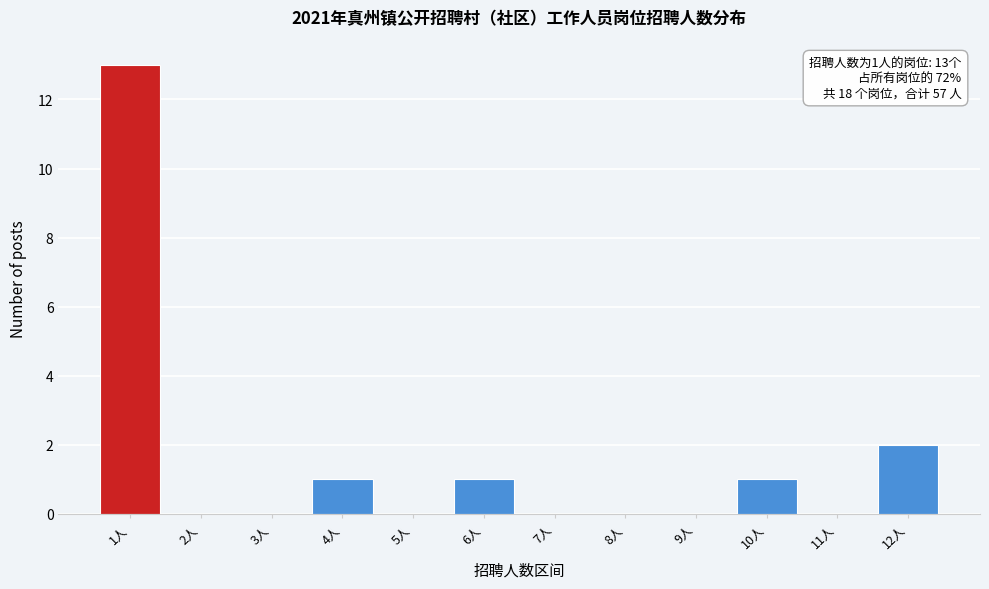

Which range on the x-axis has the tallest bar?

0.5 to 1.5